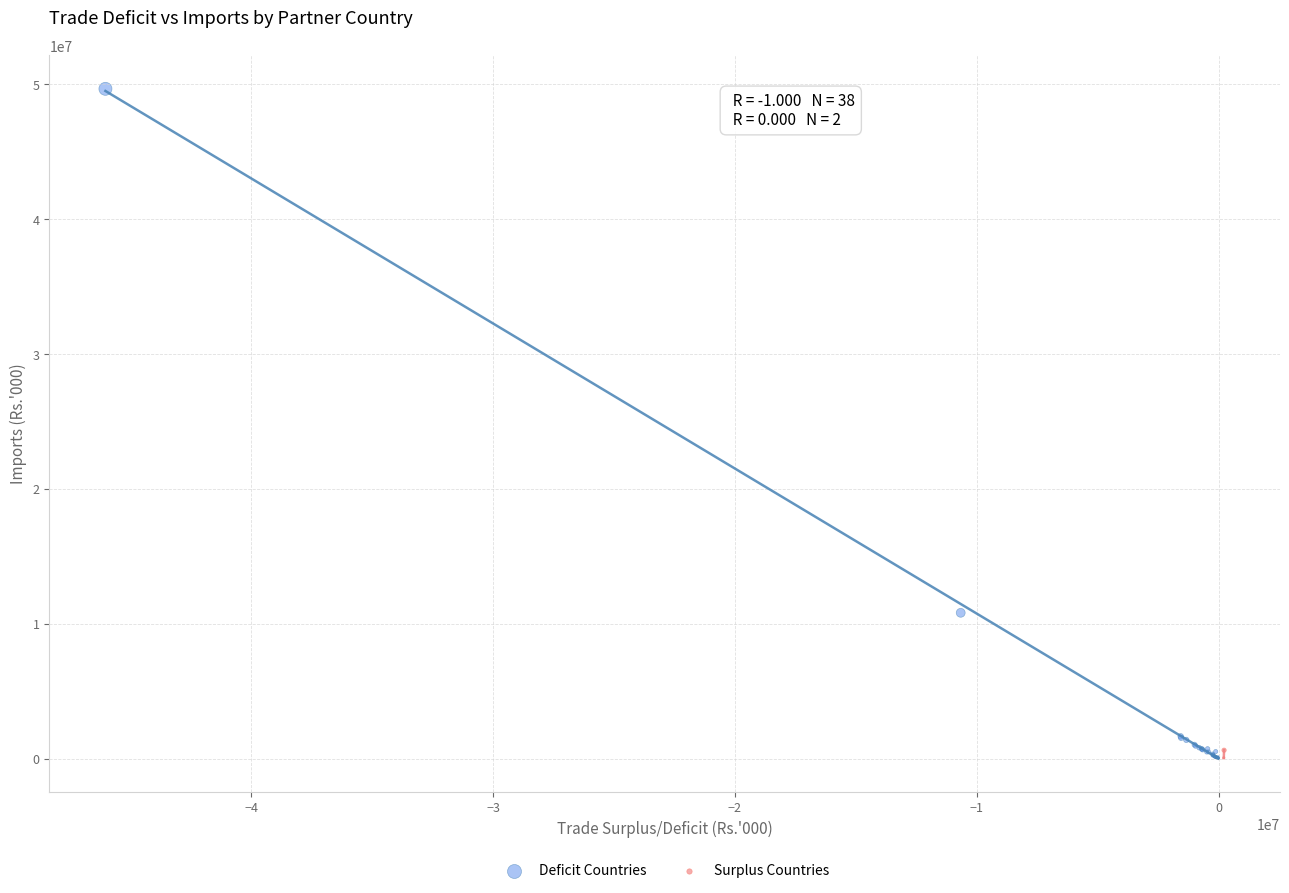

What are all the series names shown in the legend?

Deficit Countries, Surplus Countries